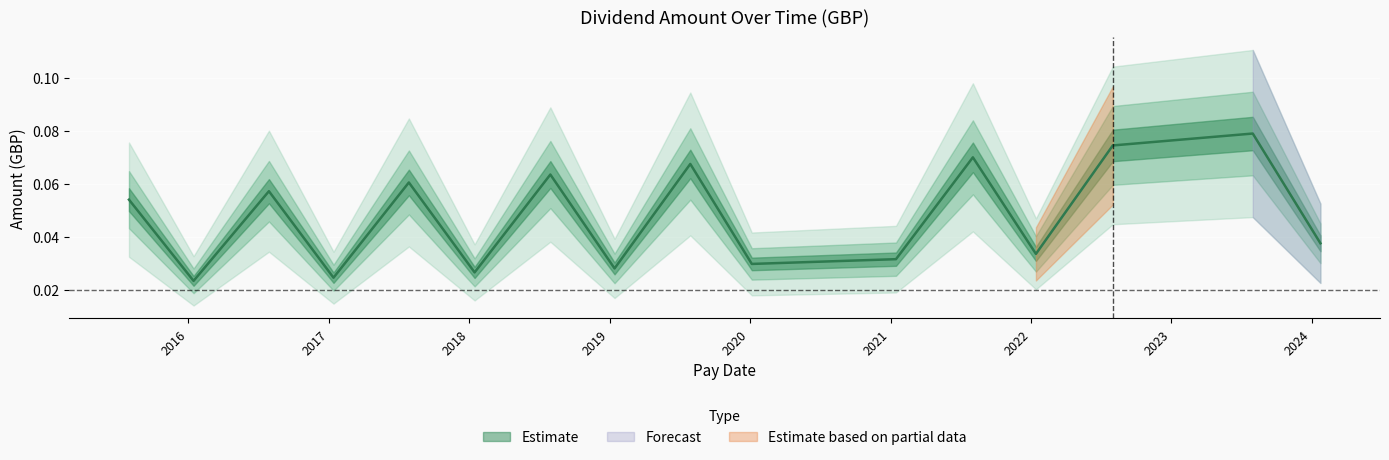

Reading right to left, list all the values displayed in this chart.

2024-01-24=0.0	2023-08-01=0.1	2022-08-02=0.1	2022-01-14=0.0	2021-08-03=0.1	2021-01-15=0.0	2020-01-06=0.0	2019-07-30=0.1	2019-01-14=0.0	2018-07-31=0.1	2018-01-15=0.0	2017-07-28=0.1	2017-01-13=0.0	2016-07-29=0.1	2016-01-15=0.0	2015-07-31=0.1